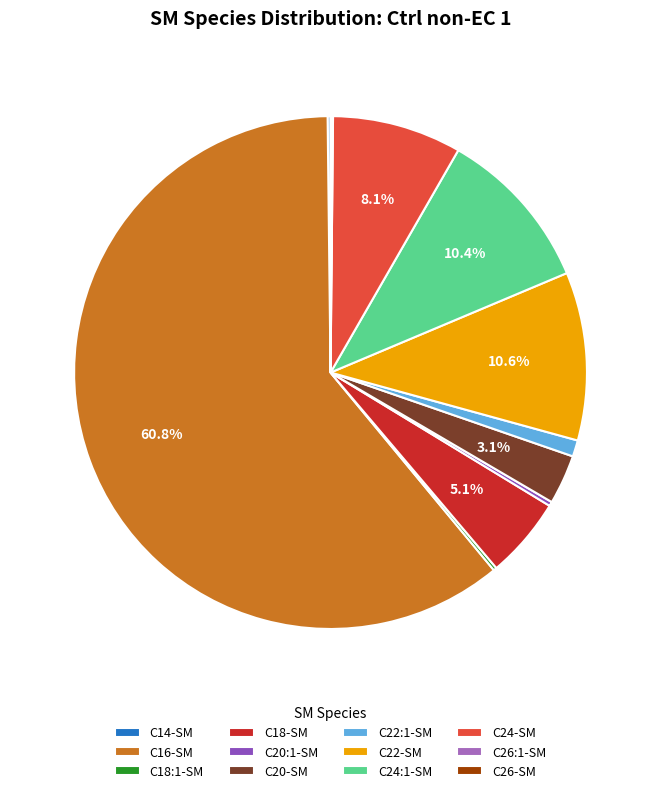

To the nearest percent, what is the difference between the largest and smallest slice percentages?

61%